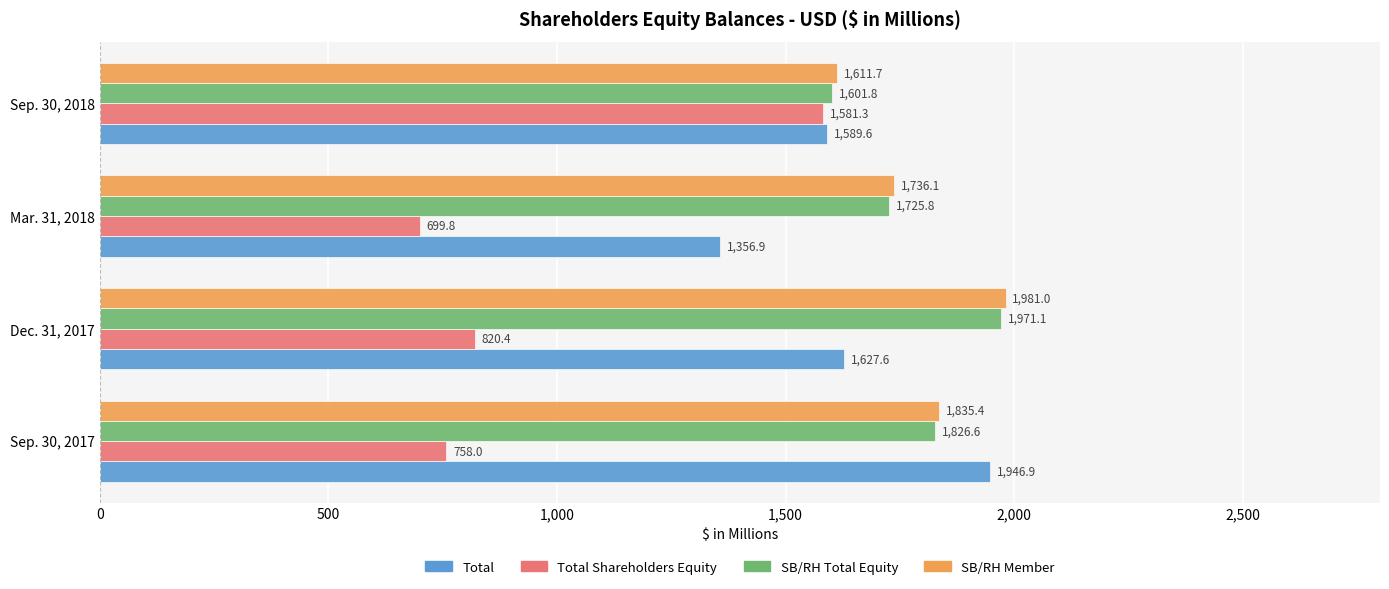

What are all the series names shown in the legend?

Total, Total Shareholders Equity, SB/RH Total Equity, SB/RH Member